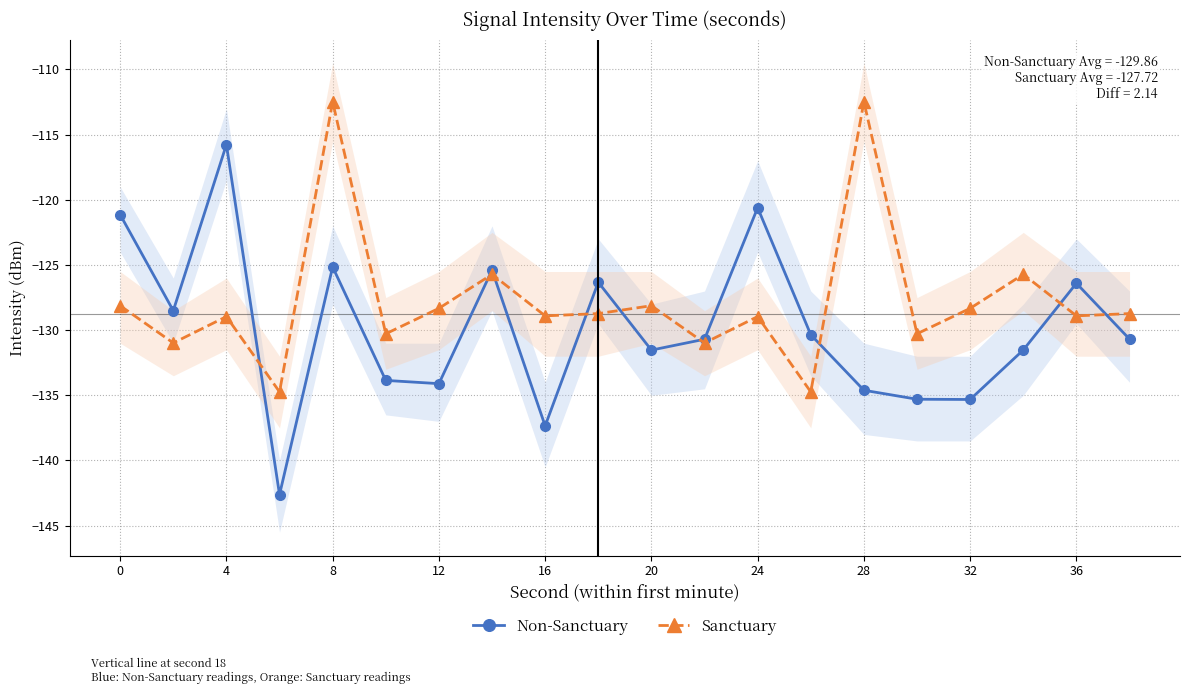

True or false: Sanctuary has a value of -63.4 at 12.

False